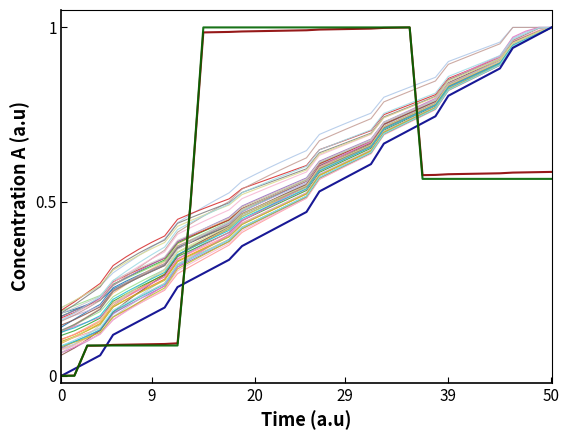

Reading left to right, what are all the values shown in this chart?

coin_entitlement: 0.0	0.0	0.0	0.1	0.1	0.1	0.2	0.2	0.2	0.3	0.3	0.3	0.3	0.3	0.4	0.4	0.4	0.4	0.5	0.5	0.5	0.5	0.6	0.6	0.6	0.7	0.7	0.7	0.7	0.7	0.8	0.8	0.8	0.9	0.9	0.9	1.0	1.0	1.0
shares: 0.0	0.0	0.1	0.1	0.1	0.1	0.1	0.1	0.1	0.1	0.5	1.0	1.0	1.0	1.0	1.0	1.0	1.0	1.0	1.0	1.0	1.0	1.0	1.0	1.0	1.0	1.0	1.0	0.6	0.6	0.6	0.6	0.6	0.6	0.6	0.6	0.6	0.6	0.6
etp_shares: 0.0	0.0	0.1	0.1	0.1	0.1	0.1	0.1	0.1	0.1	0.5	1.0	1.0	1.0	1.0	1.0	1.0	1.0	1.0	1.0	1.0	1.0	1.0	1.0	1.0	1.0	1.0	1.0	0.6	0.6	0.6	0.6	0.6	0.6	0.6	0.6	0.6	0.6	0.6